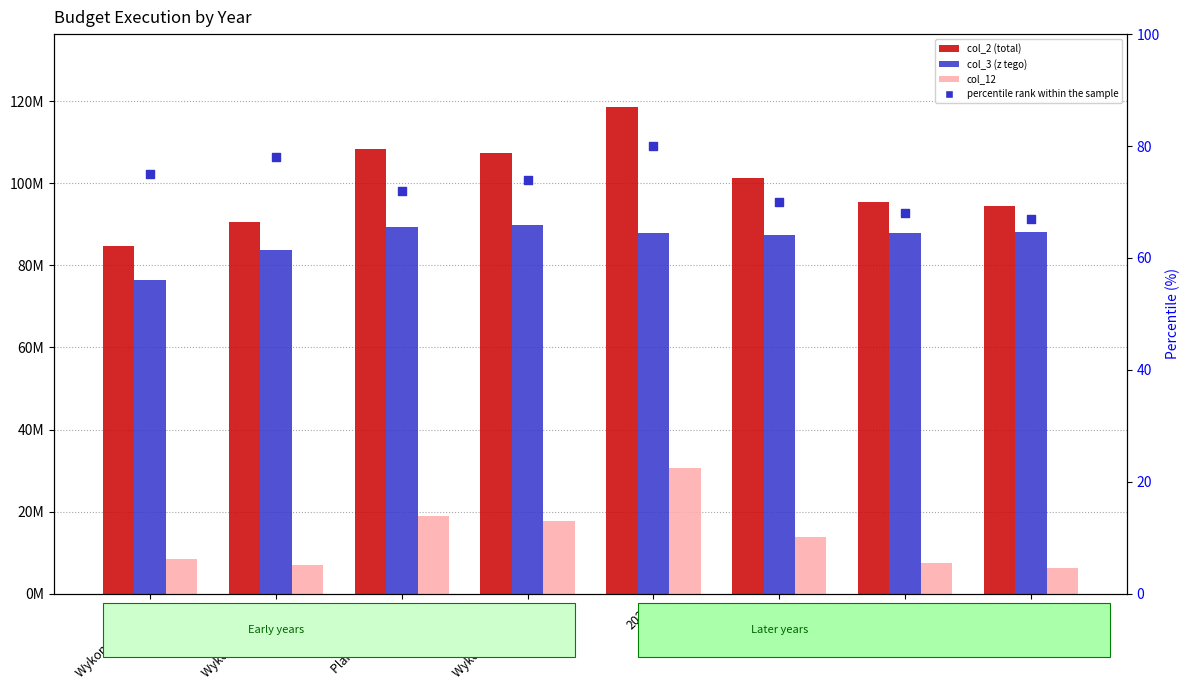

What is the total value across all series at 2021?

237145667.5